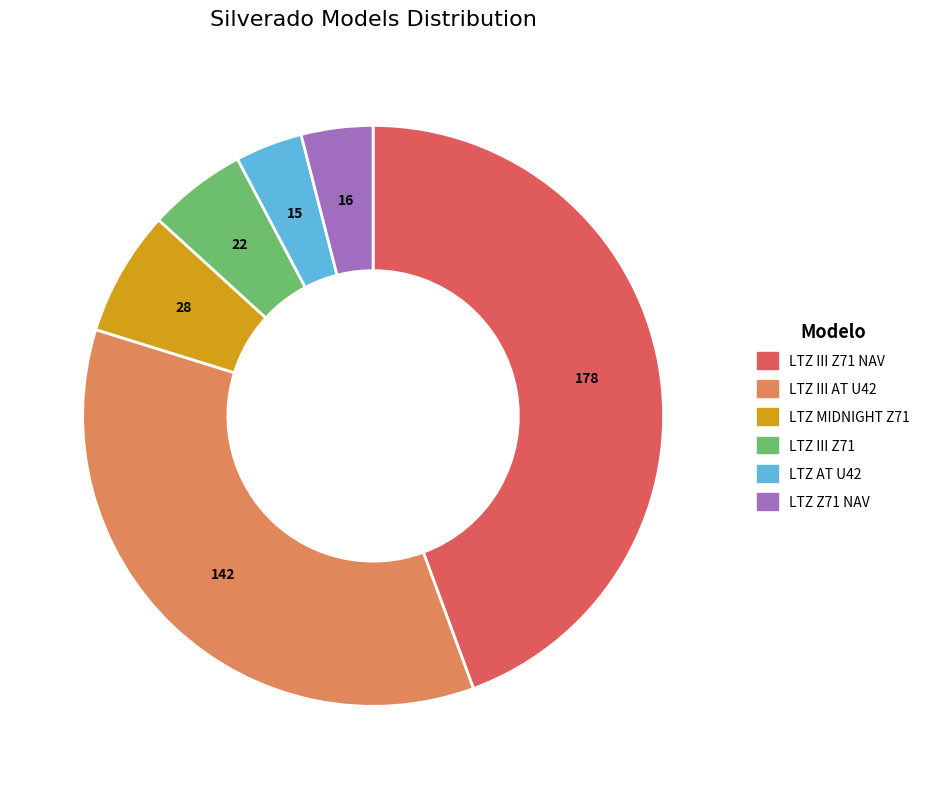

Is there a majority slice in this chart?

No